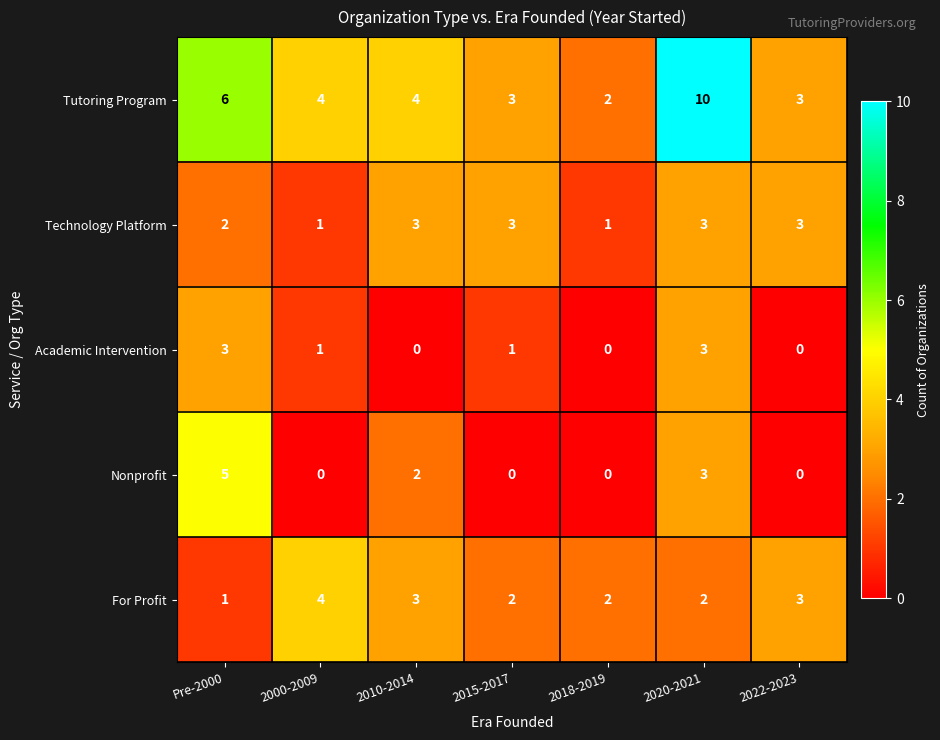

Where is Nonprofit nearest to the value 2?

2010-2014